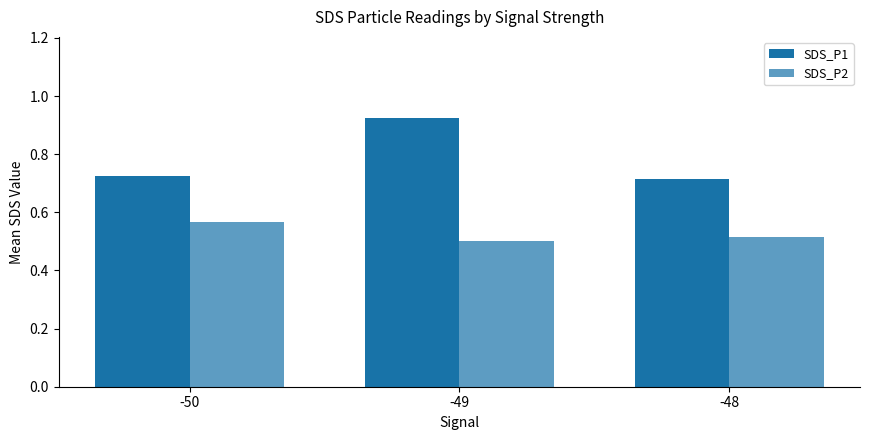

How many series are shown in this chart?

2